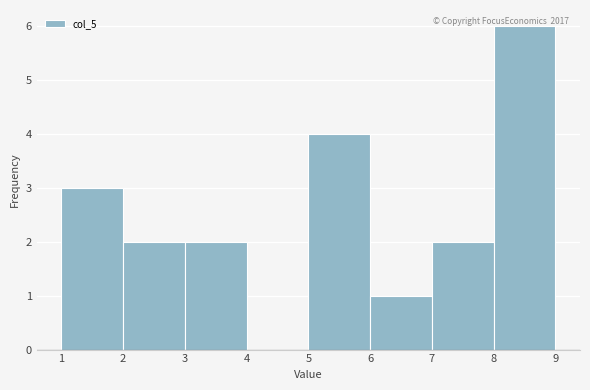

Over which range of the x-axis is the bar tallest?

8 to 9